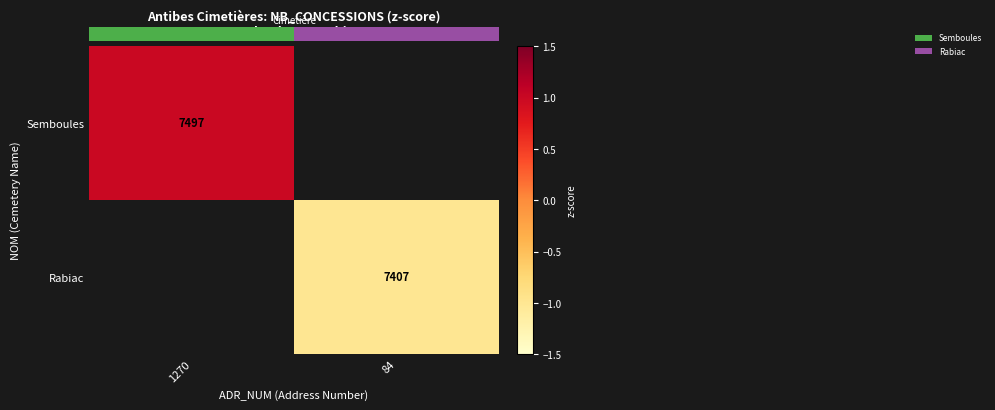

Is it true that Semboules equals 1.0 at 1270?

True